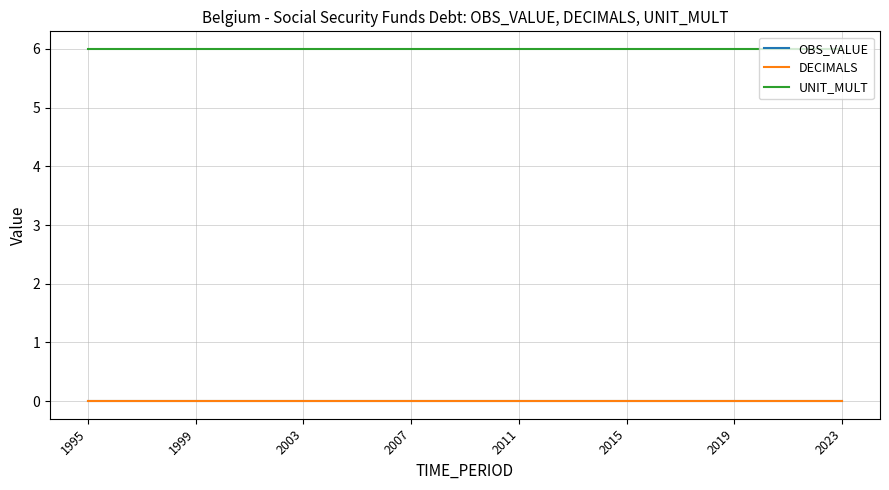

Is this an area chart (filled region under the line)?

No